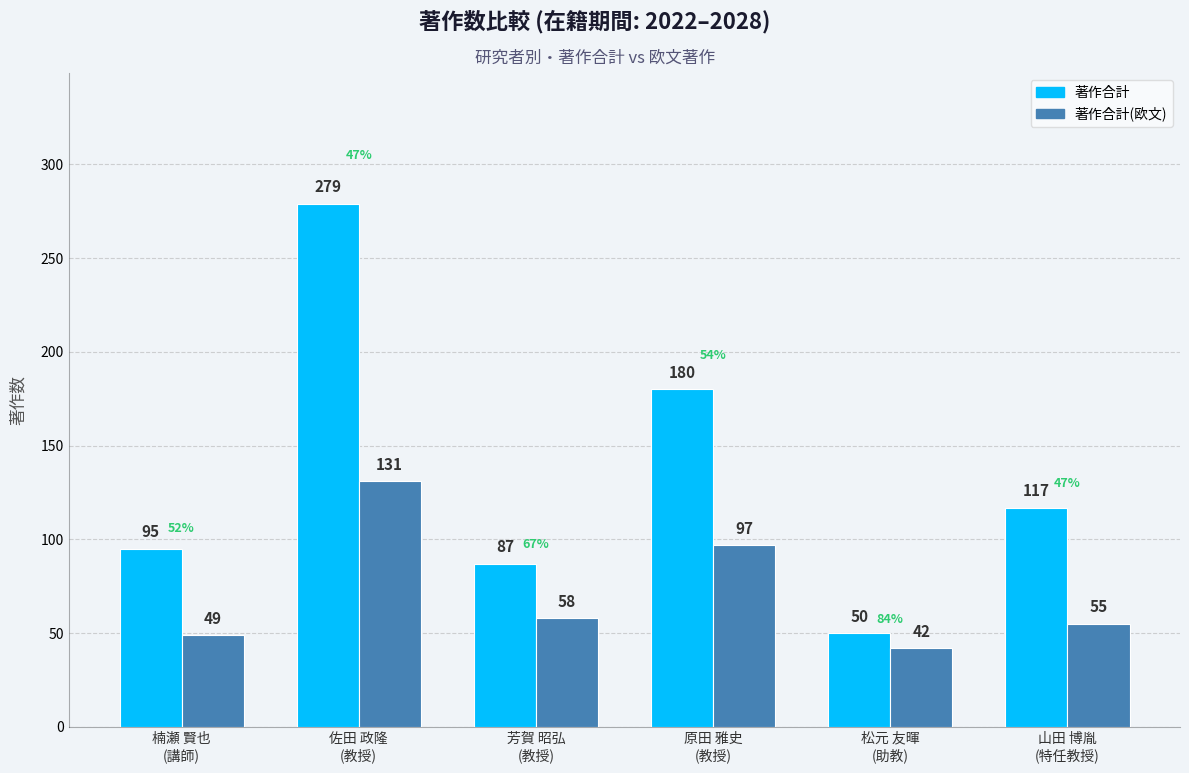

Are the bars horizontal?

No